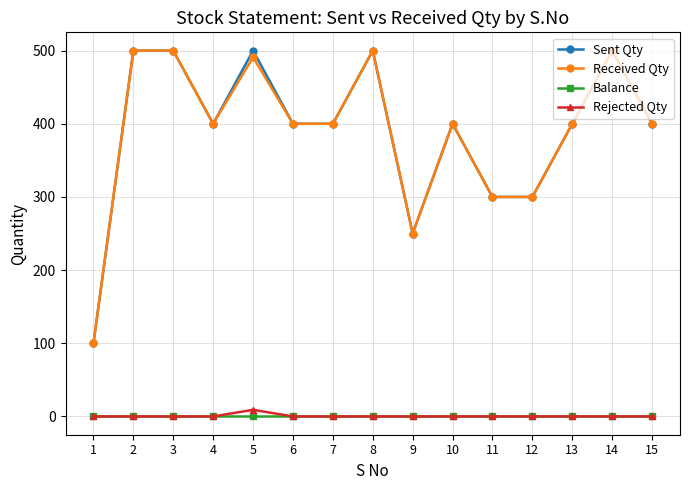

What is the spread (max minus min) of values at 15?

400